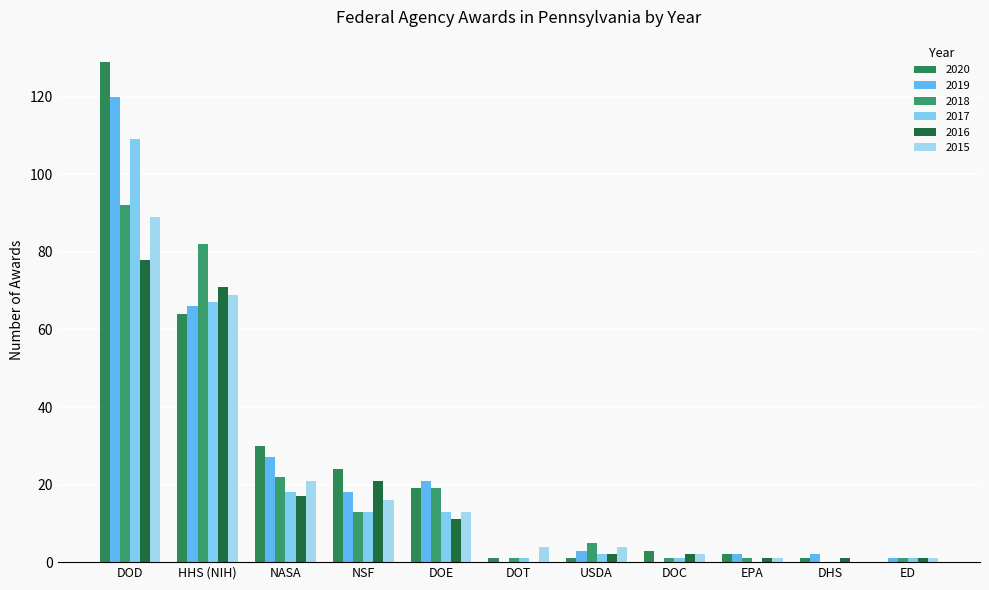

True or false: 2020 has a value of 1 at DOT.

True